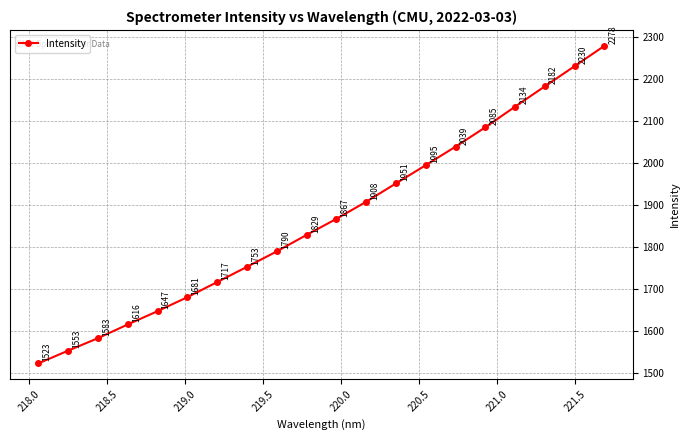

How many lines are shown in the chart?

1